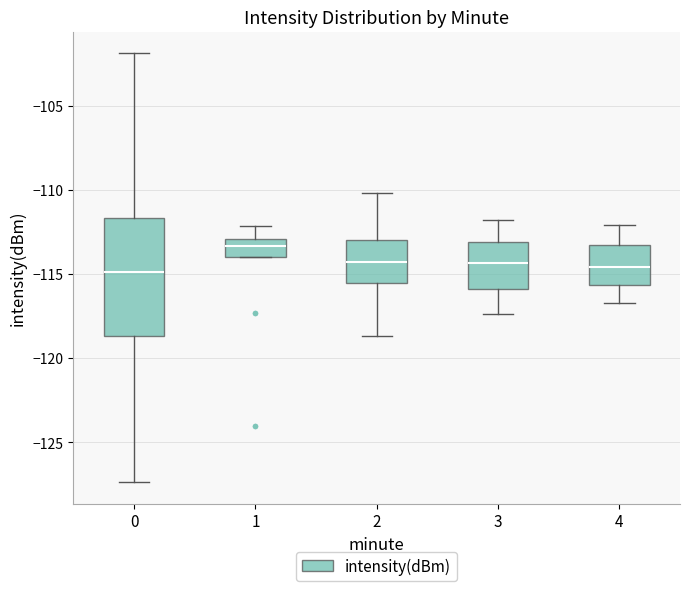

Which box is the tallest, from its lower edge to its upper edge?

0